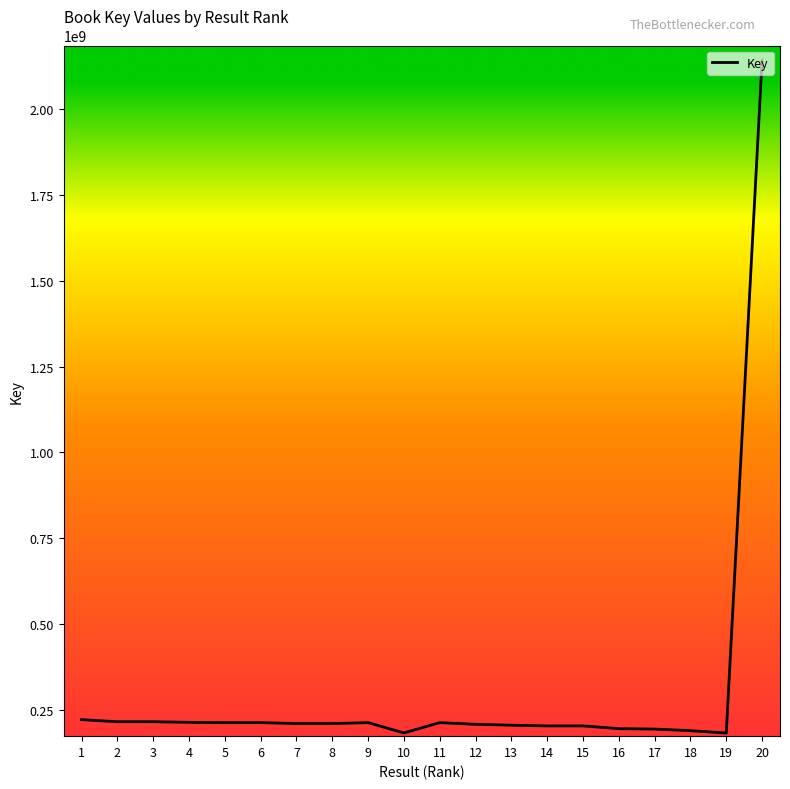

Is it true that the value at 18 is 273293402?

False